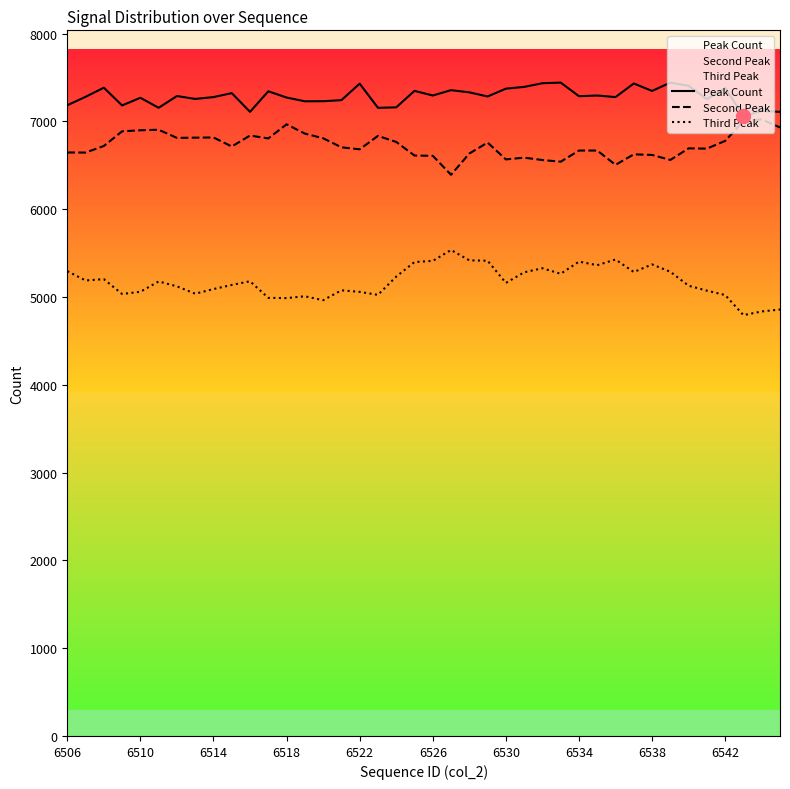

True or false: Second Peak and Third Peak cross at least once.

False